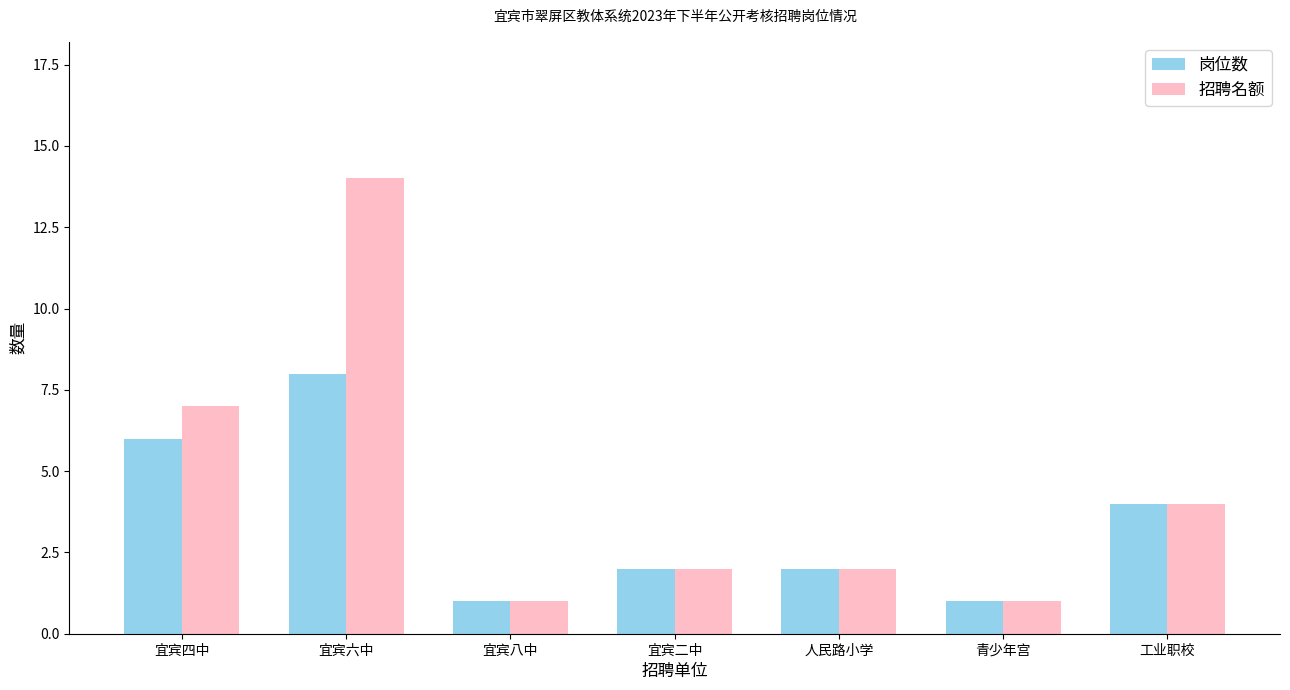

Reading right to left, transcribe all the data shown in this chart.

岗位数: 工业职校=4	青少年宫=1	人民路小学=2	宜宾二中=2	宜宾八中=1	宜宾六中=8	宜宾四中=6
招聘名额: 工业职校=4	青少年宫=1	人民路小学=2	宜宾二中=2	宜宾八中=1	宜宾六中=14	宜宾四中=7